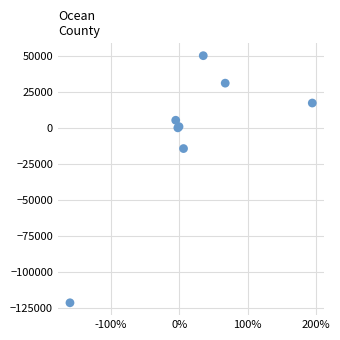

What Y value in the scatter plot is closest to -35615?

-14358